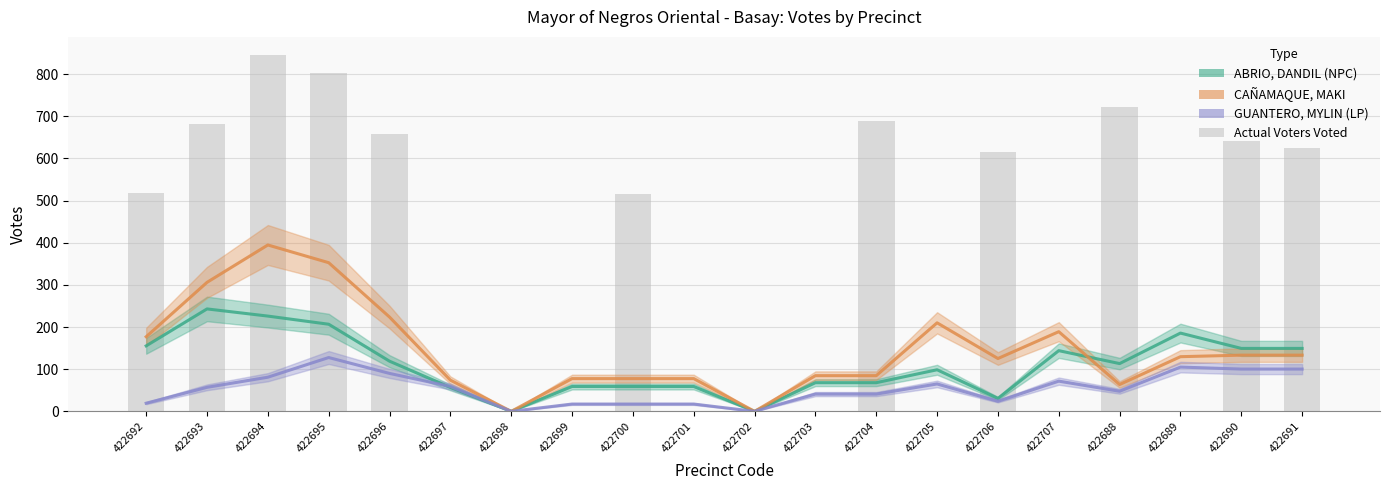

List the series in order of their peak value, lowest first.

GUANTERO, MYLIN (LP), ABRIO, DANDIL (NPC), CAÑAMAQUE, MAKI, Actual Voters Voted